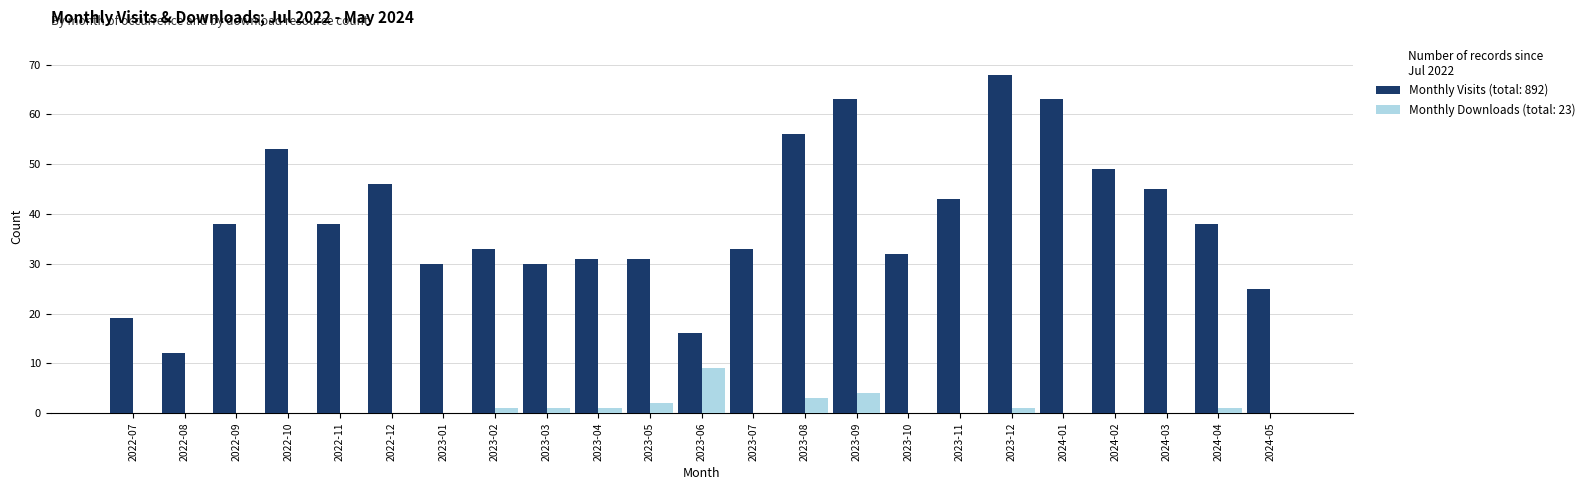

What is the total value across all series at 2022-11?

38